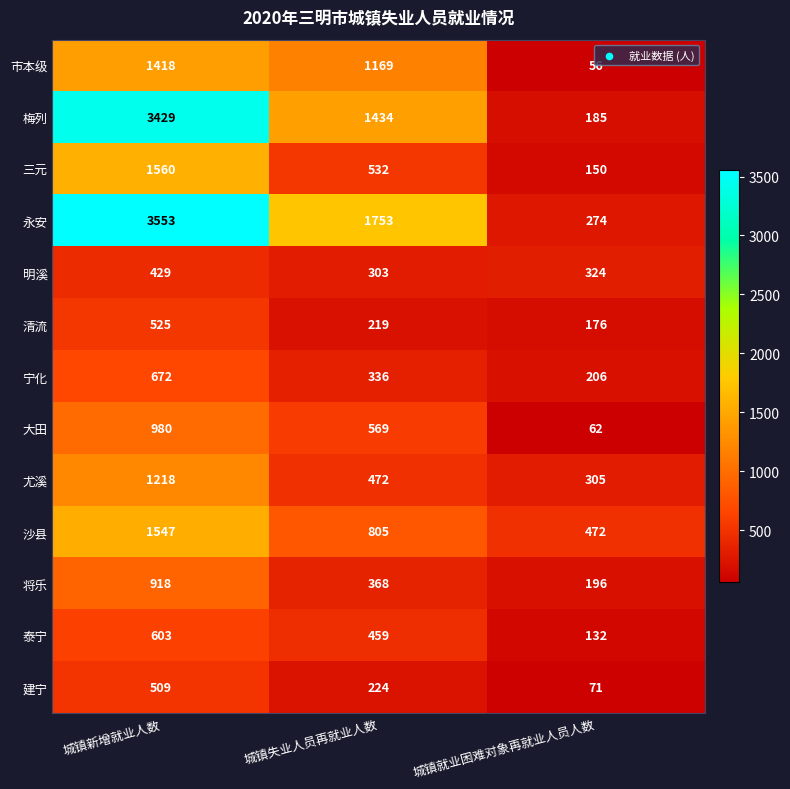

What is the difference between the highest and lowest values at 城镇失业人员再就业人数?

1534